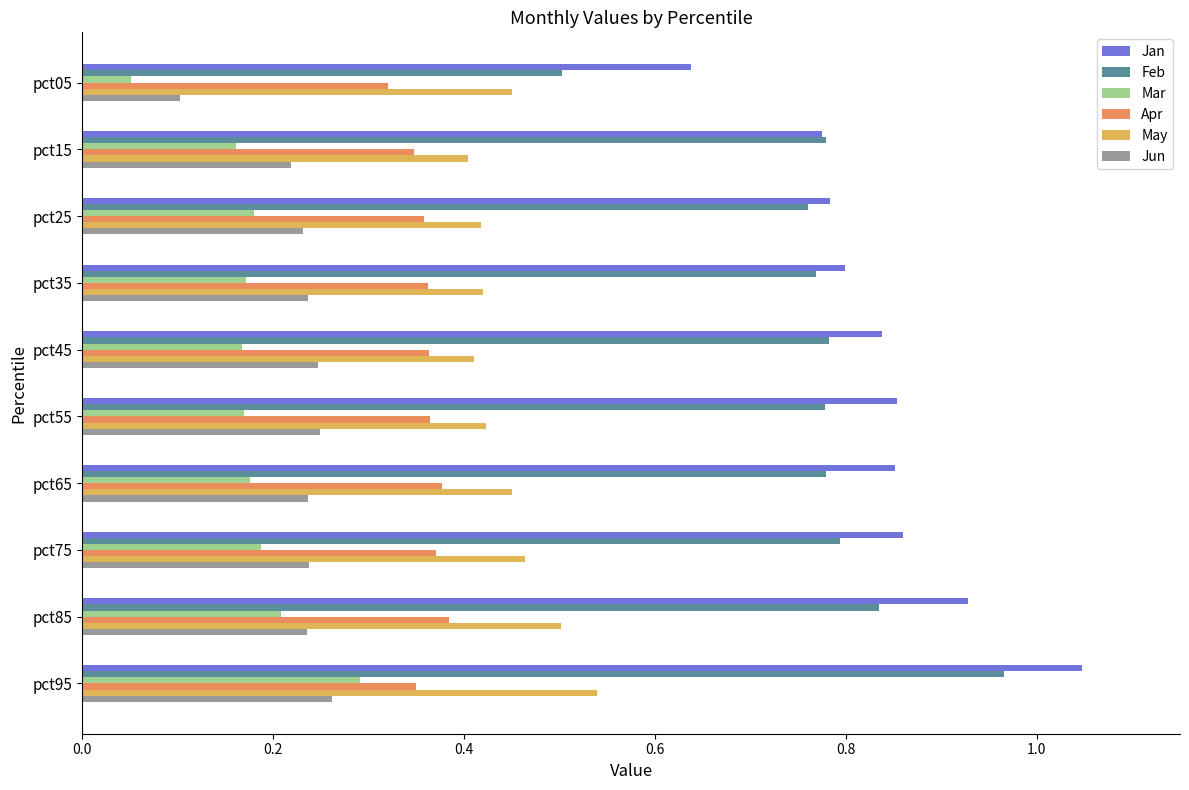

At pct55, list the series in order from largest to smallest.

Jan, Feb, May, Apr, Jun, Mar